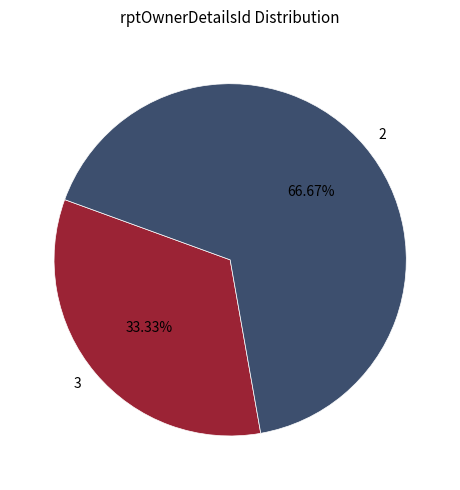

Count the number of slices in the pie.

2